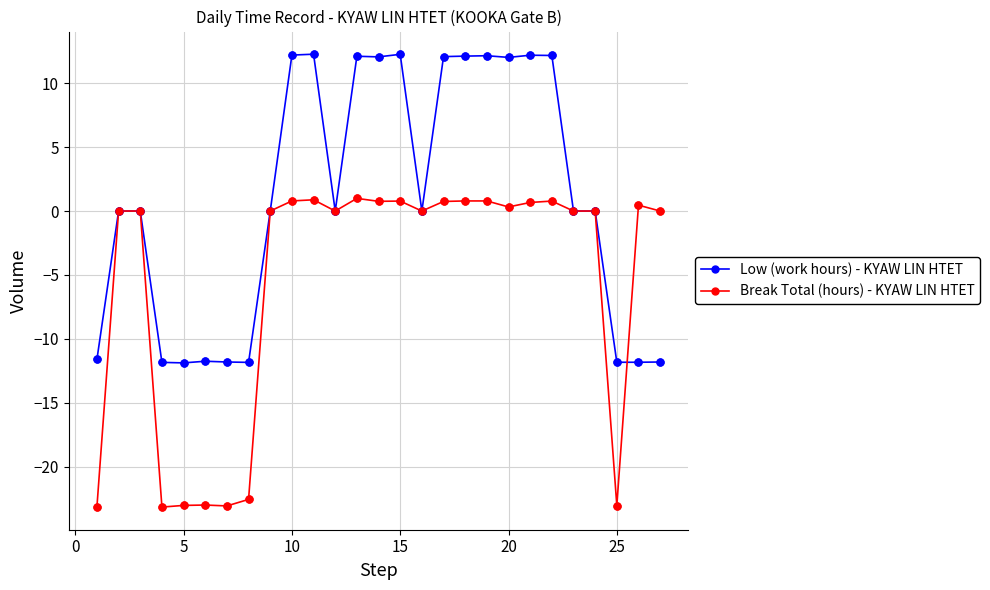

True or false: Low (work hours) - KYAW LIN HTET has more than 2 points higher than both neighbors.

True